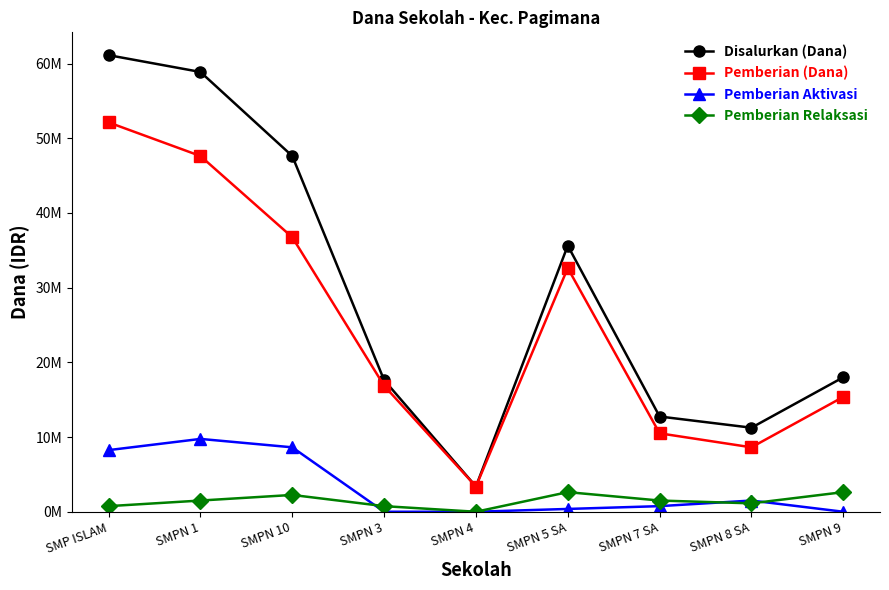

Rank the series at SMPN 7 SA from highest to lowest value.

Disalurkan (Dana), Pemberian (Dana), Pemberian Relaksasi, Pemberian Aktivasi